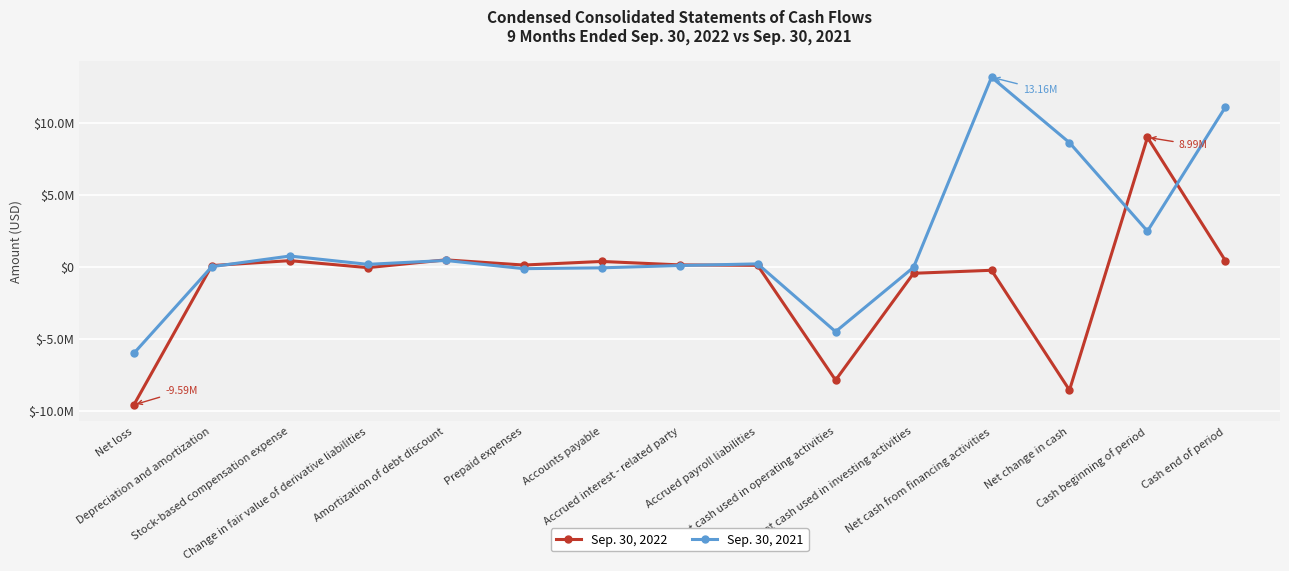

At which label does Sep. 30, 2021 reach its minimum?

Net loss